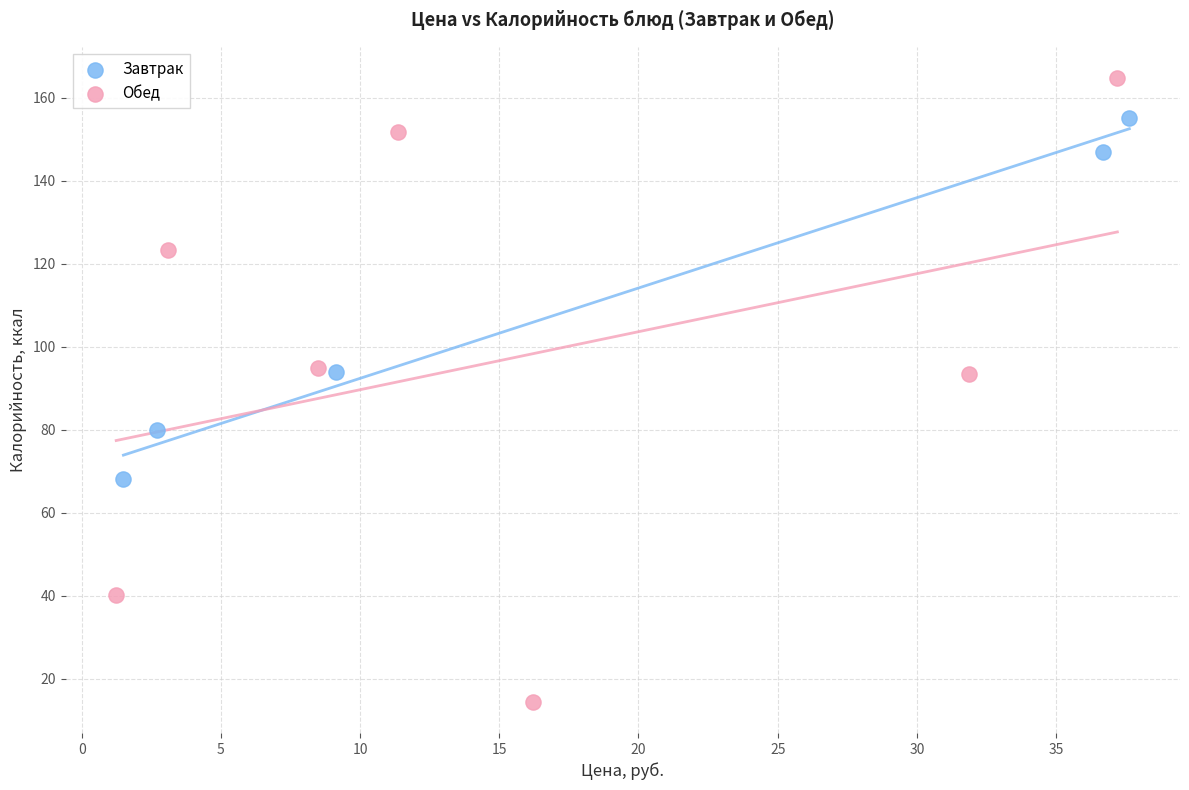

What are all the series names shown in the legend?

Завтрак, Обед